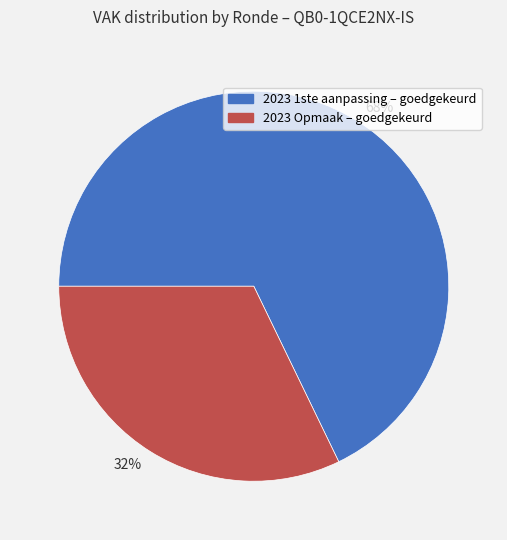

True or false: 68% accounts for 68% of the total.

True